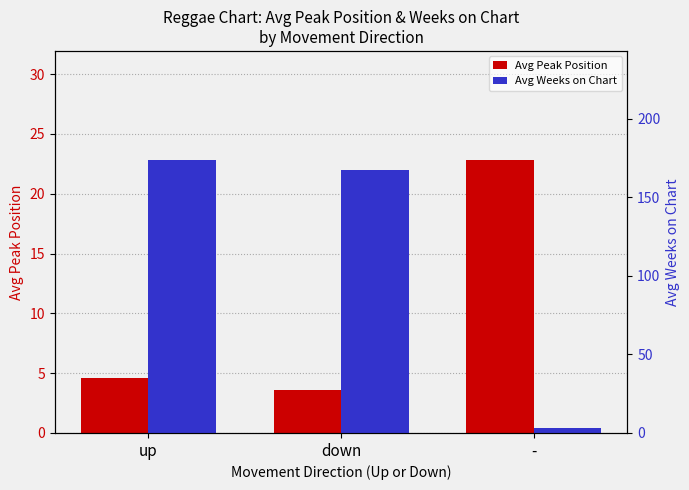

Where is Avg Peak Position nearest to the value 13?

up